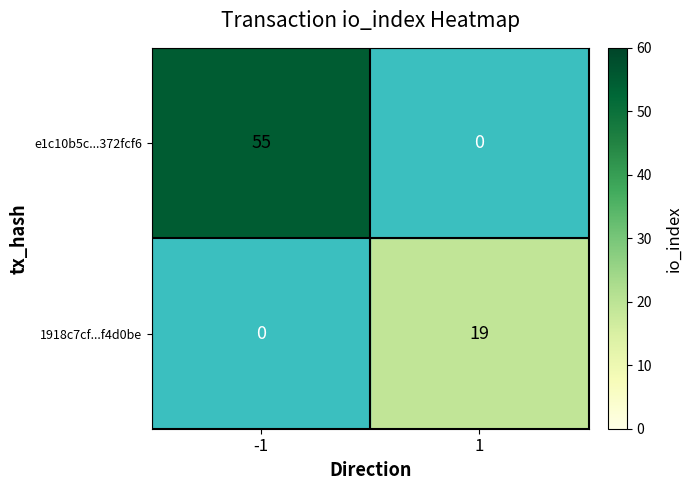

Which series has the largest total across all categories?

e1c10b5c...372fcf6